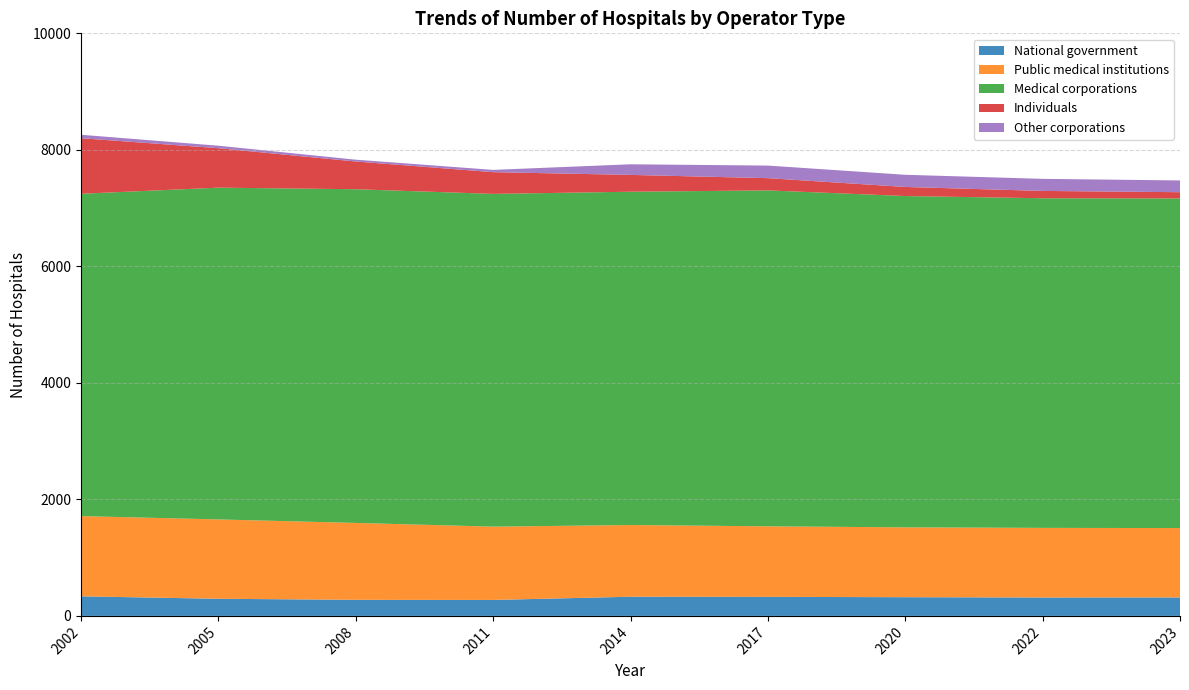

Reading left to right, list all the values displayed in this chart.

National government: 336	294	276	274	329	327	321	316	317
Public medical institutions: 1377	1362	1320	1258	1231	1211	1199	1195	1191
Medical corporations: 5533	5695	5728	5712	5721	5766	5687	5658	5658
Individuals: 954	677	476	373	289	210	156	126	107
Other corporations: 59	43	31	39	182	216	209	207	202